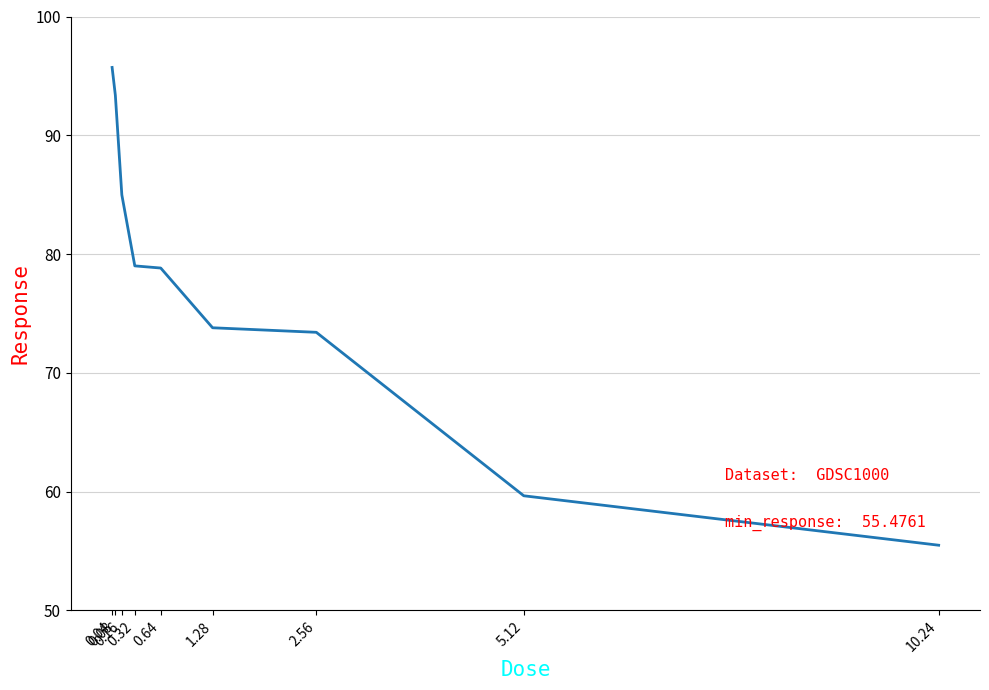

What is the difference between the maximum and minimum values?

40.2